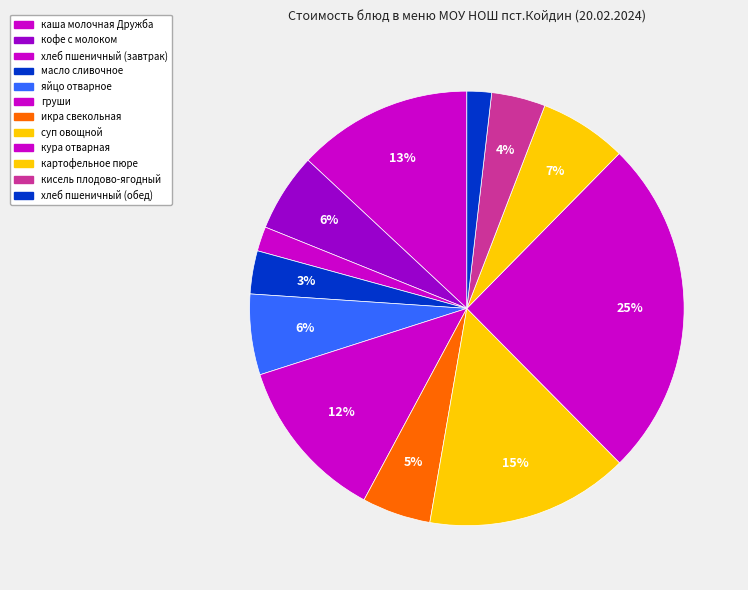

Is it true that хлеб пшеничный (обед) is 10% of the pie?

False